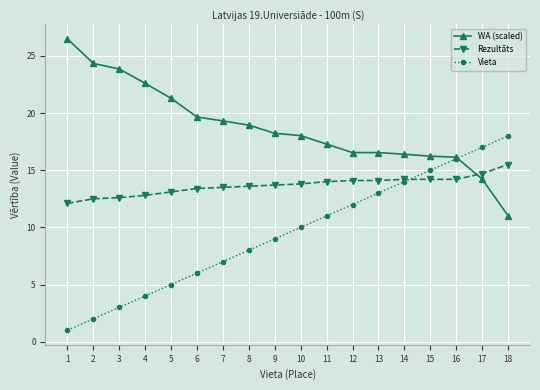

What is the maximum value for Vieta?

18.0